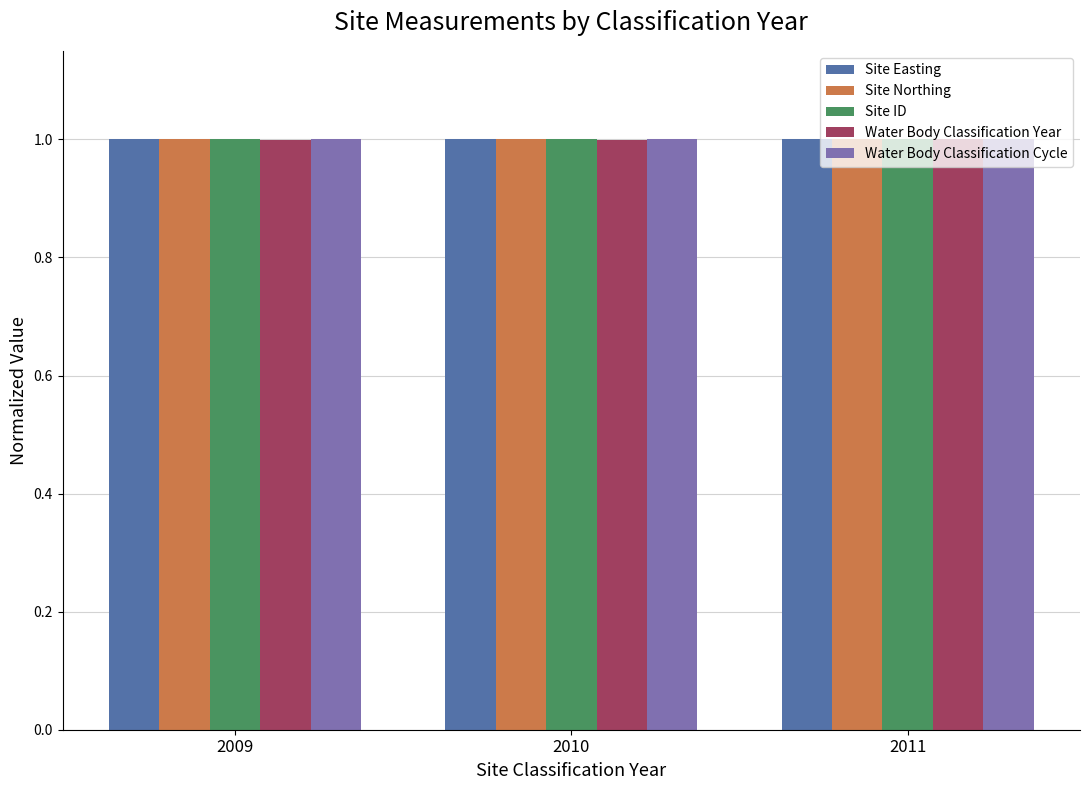

What is the sum of all Site ID values?

3.0